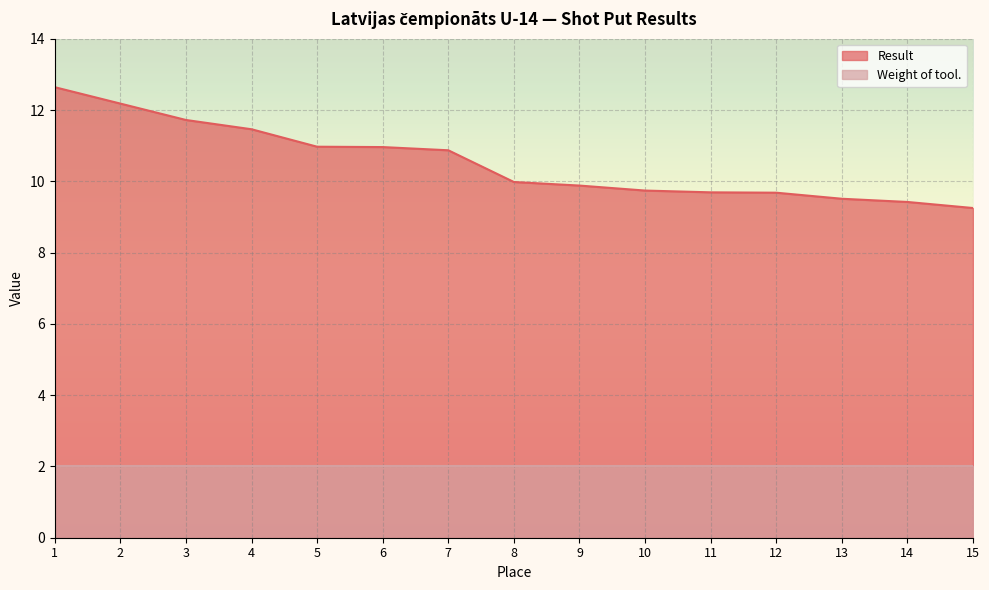

How many lines are shown in the chart?

2